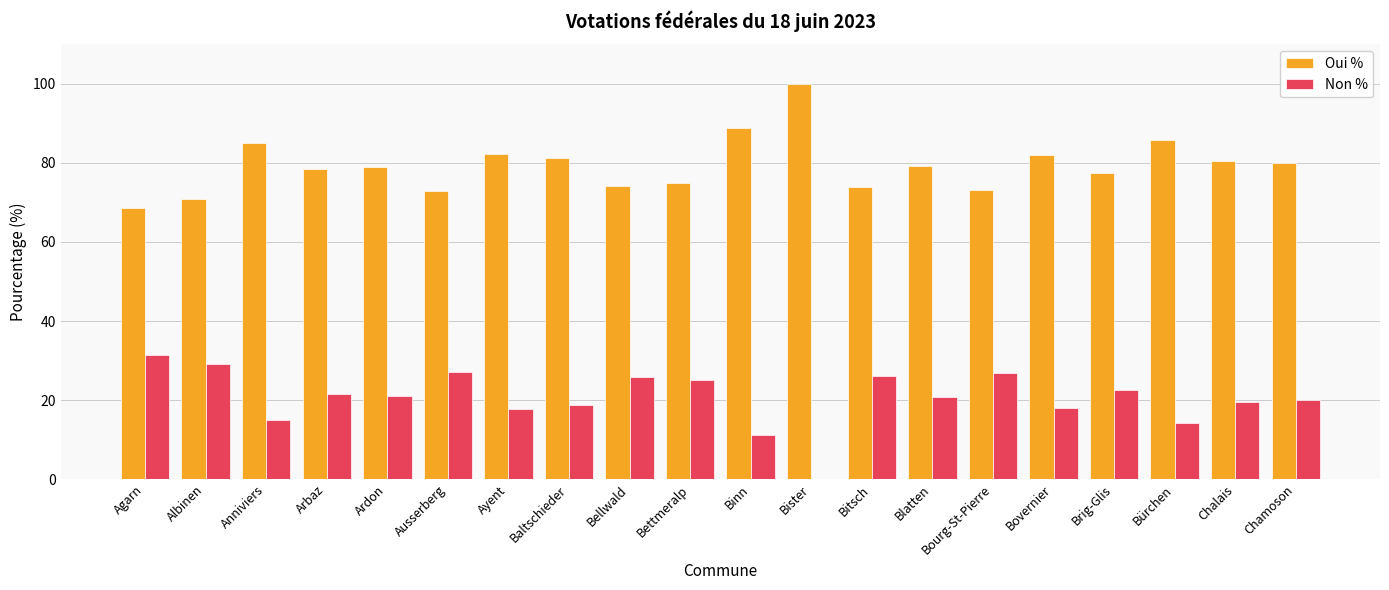

How many series are shown in this chart?

2